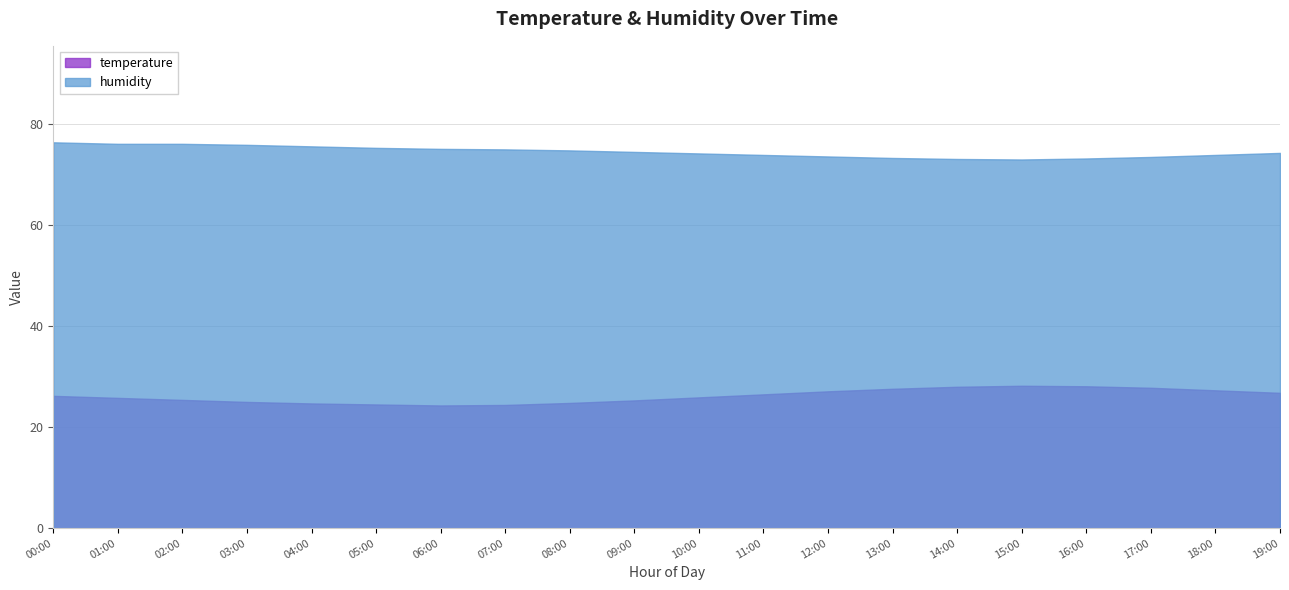

What is the difference between the second highest and minimum values in the temperature series?

3.8